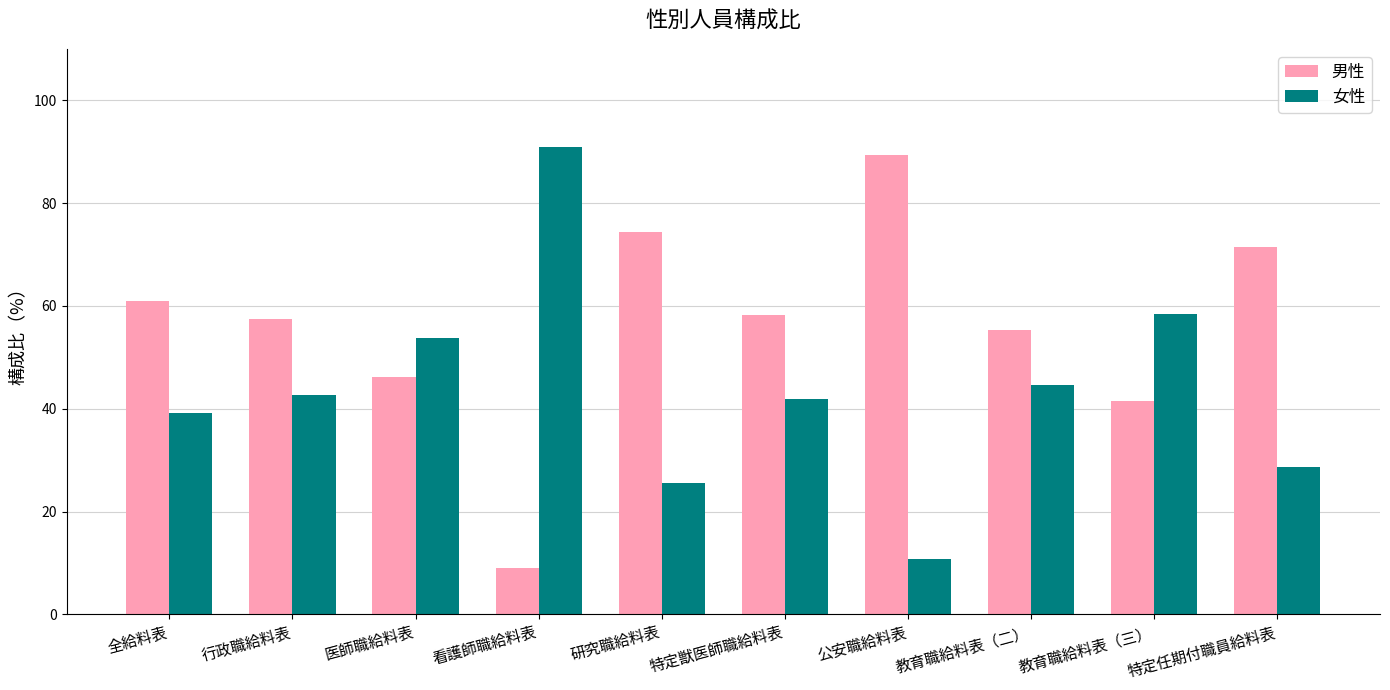

Is it true that 女性 equals 74.0 at 行政職給料表?

False